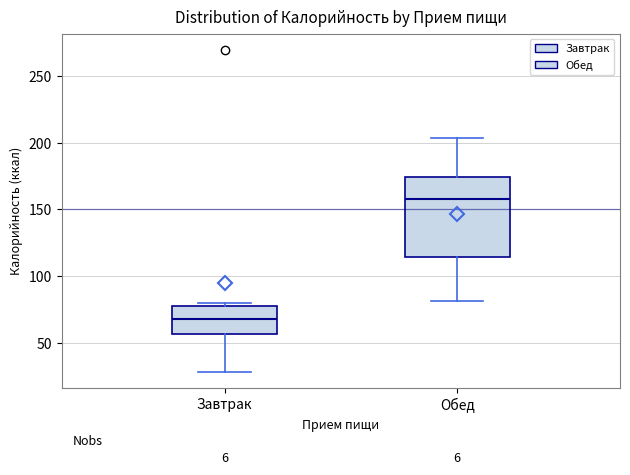

Reading left to right, transcribe this box plot: for each box, give where its median line is, the range the box spans, and where its two whiskers end, as read against the y-axis. The values are not printed on the chart, so give them approximately, as read against the axis.

Завтрак: median 70, box 55 to 80, whiskers 30 to 80 (just above the box's upper edge)
Обед: median 160, box 115 to 175, whiskers 80 to 205